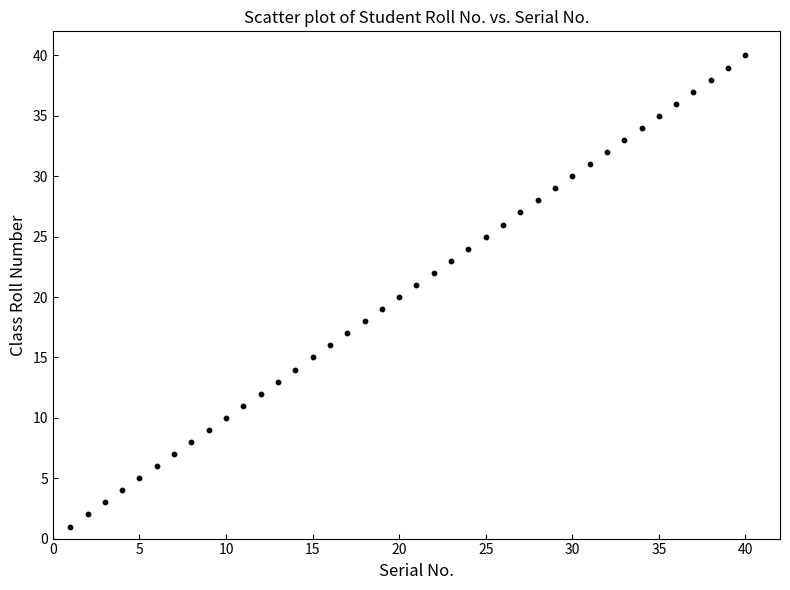

What is the range of X values (max minus min)?

39